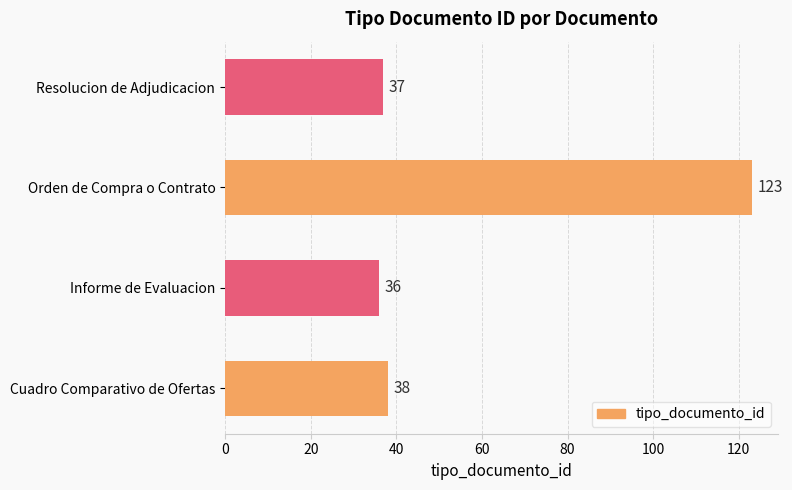

Rank the categories by value from lowest to highest.

Informe de Evaluacion, Resolucion de Adjudicacion, Cuadro Comparativo de Ofertas, Orden de Compra o Contrato